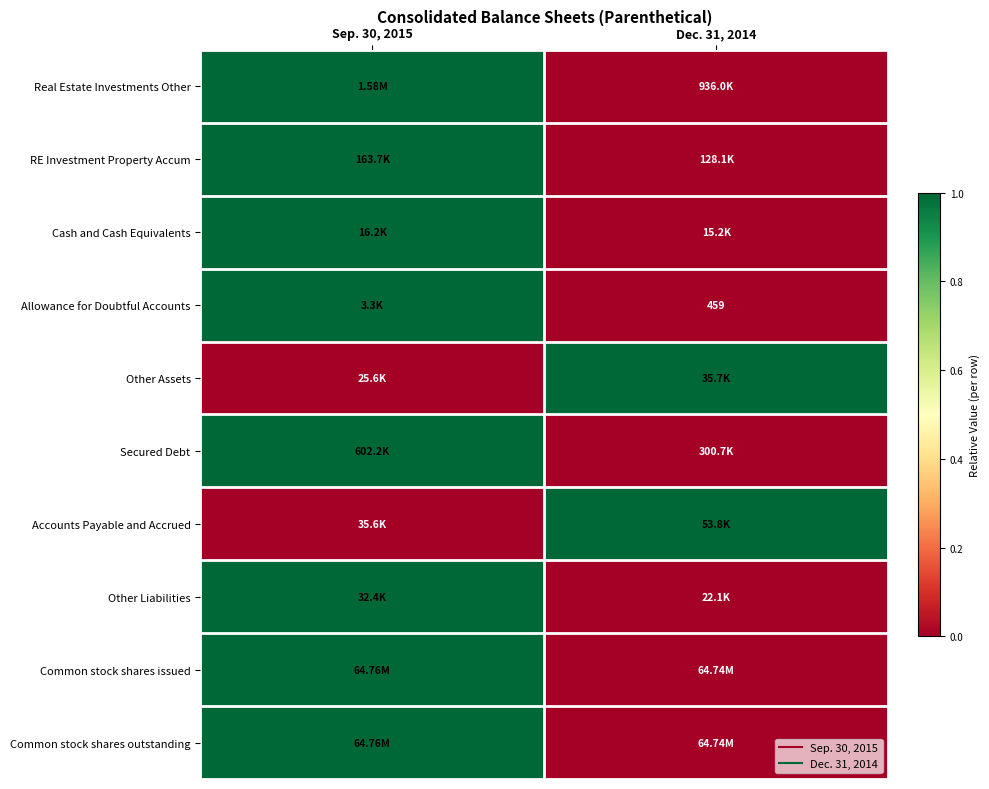

What is the spread (max minus min) of values at Dec. 31, 2014?

1